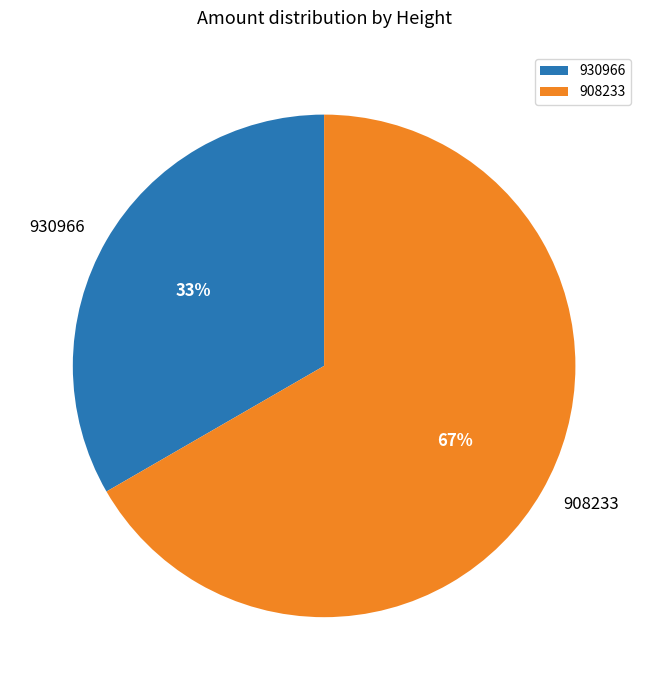

The 930966 slice represents 46% of the pie. True or false?

False